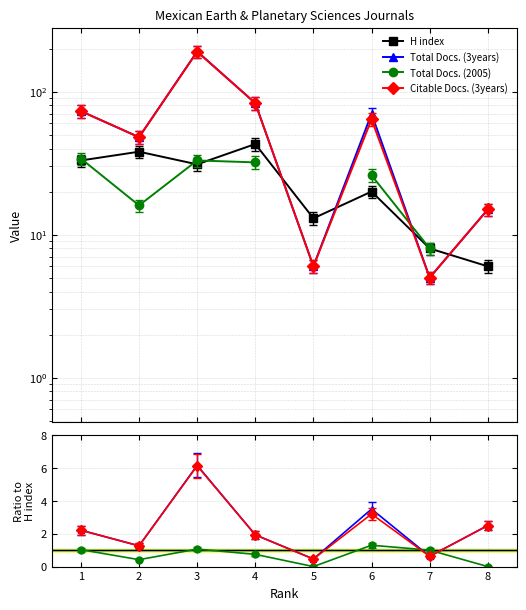

What are all the series names shown in the legend?

H index, Total Docs. (3years), Total Docs. (2005), Citable Docs. (3years)